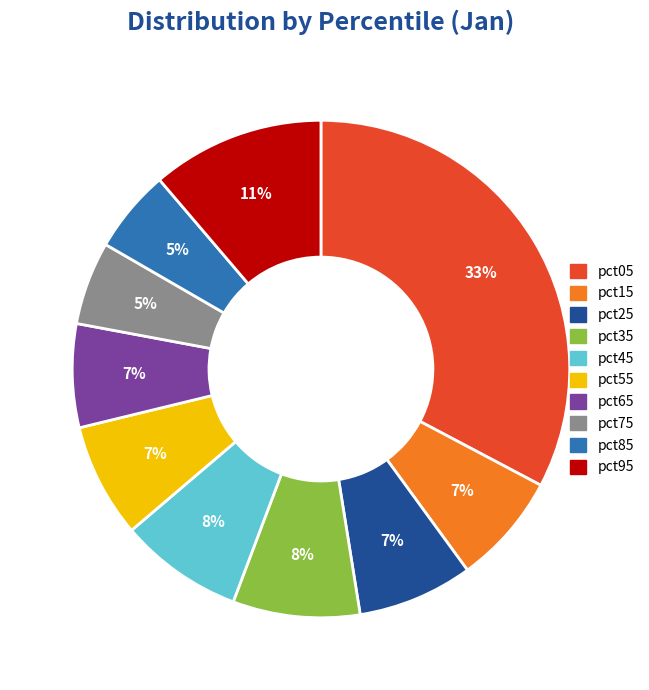

To the nearest percent, what is the average slice percentage?

10%